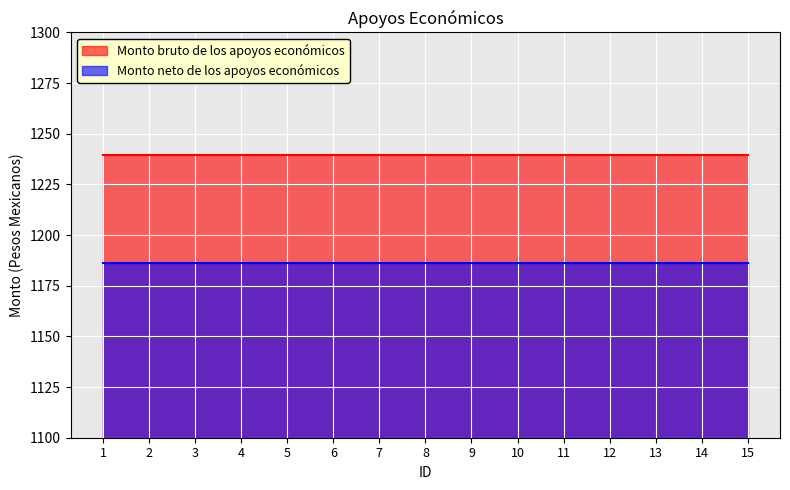

Which label corresponds to the largest value in the chart?

1